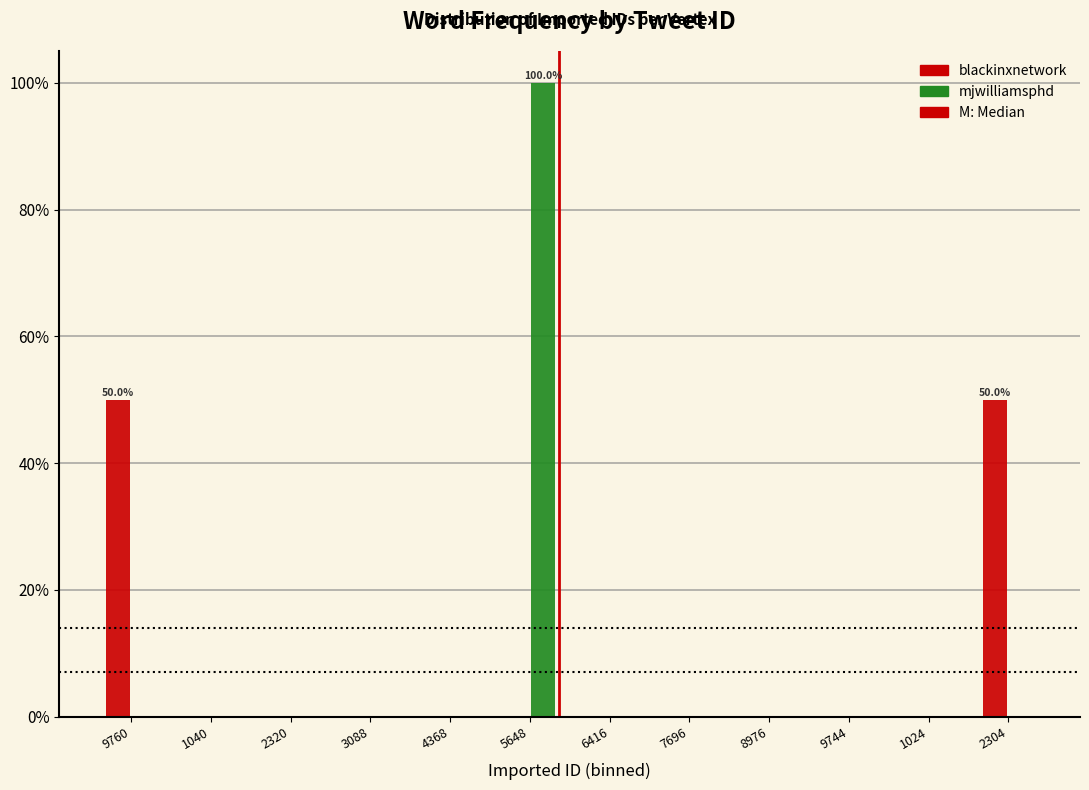

Reading right to left, list all the values displayed in this chart.

blackinxnetwork: 2304=50	1024=0	9744=0	8976=0	7696=0	6416=0	5648=0	4368=0	3088=0	2320=0	1040=0	9760=50
mjwilliamsphd: 2304=0	1024=0	9744=0	8976=0	7696=0	6416=0	5648=100	4368=0	3088=0	2320=0	1040=0	9760=0